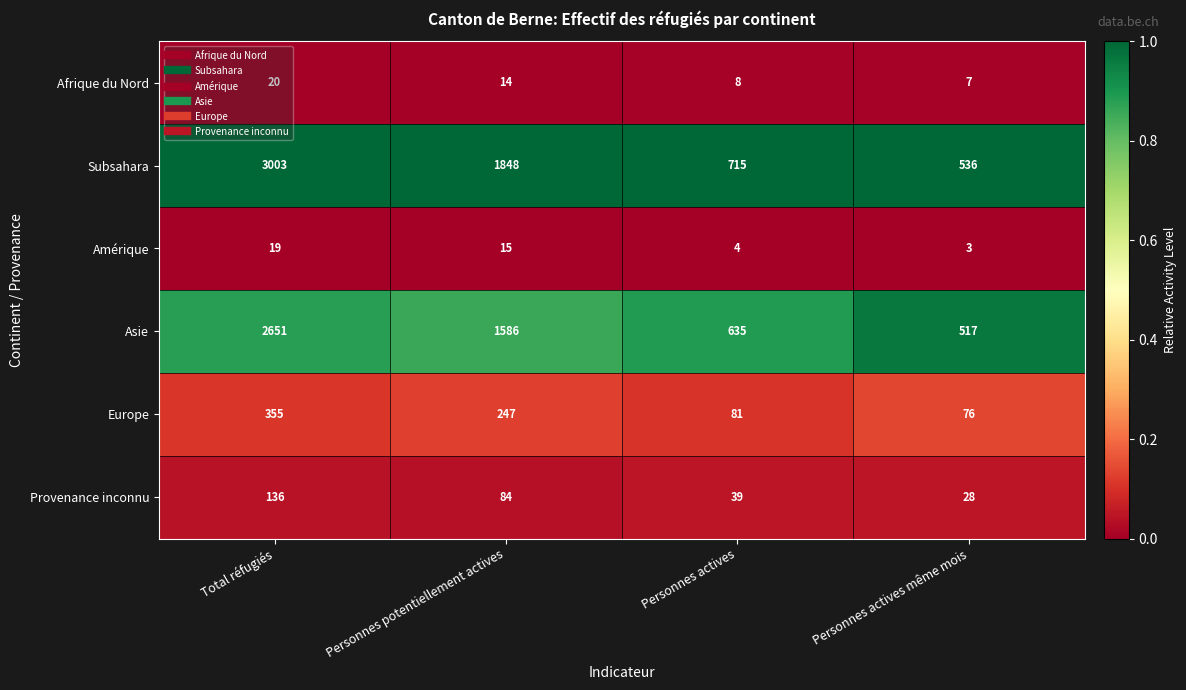

At which category is the sum across all series the highest?

Total réfugiés